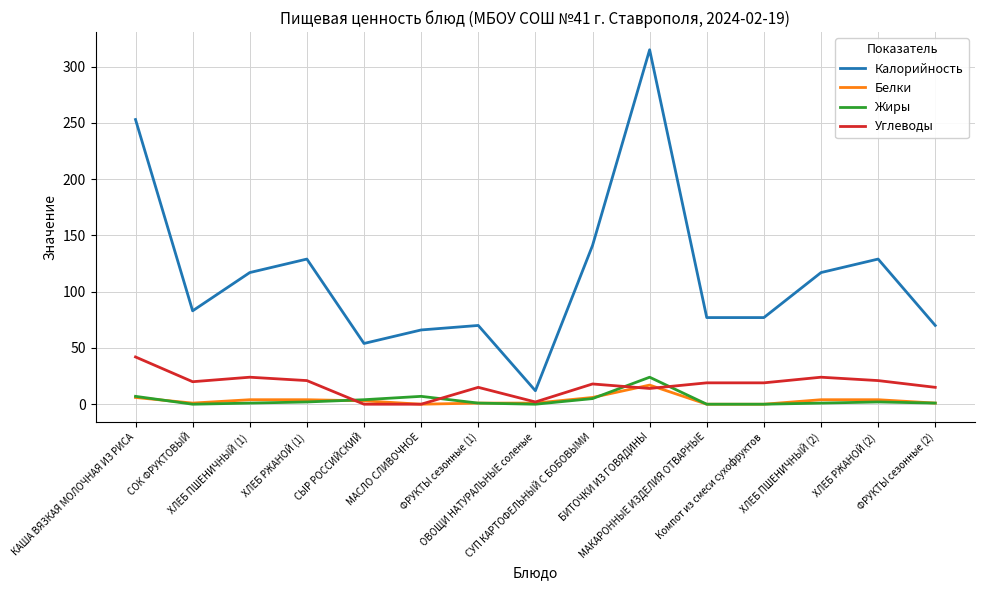

True or false: Жиры and Калорийность intersect in this chart.

False